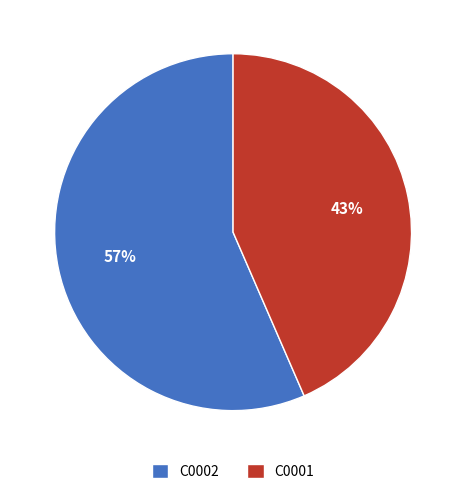

To the nearest percent, what percentage of the pie is C0001?

43%